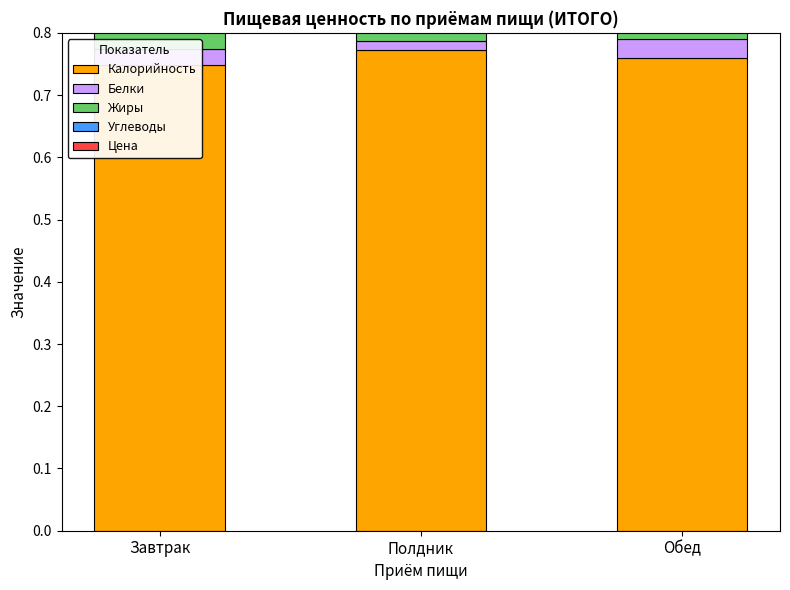

At Завтрак, list the series in order from smallest to largest.

Белки, Жиры, Углеводы, Цена, Калорийность